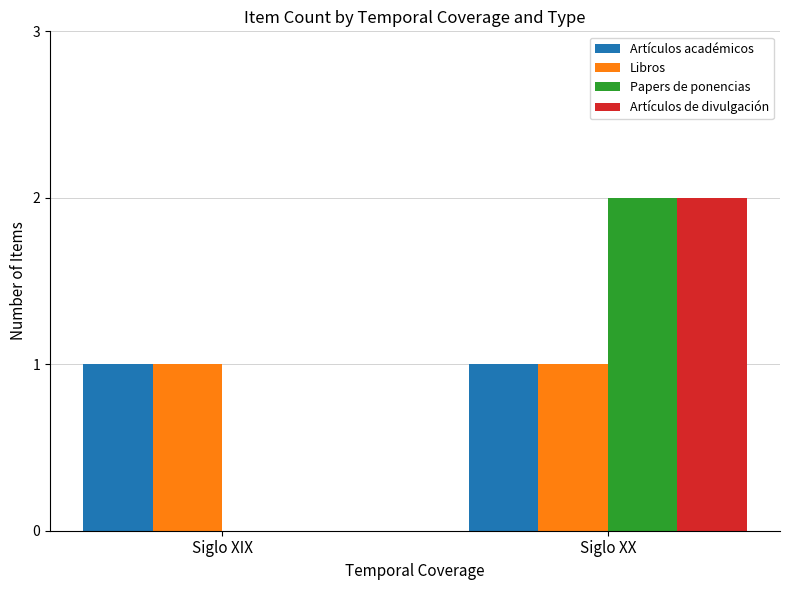

Which category has the highest value in the Artículos de divulgación series?

Siglo XX